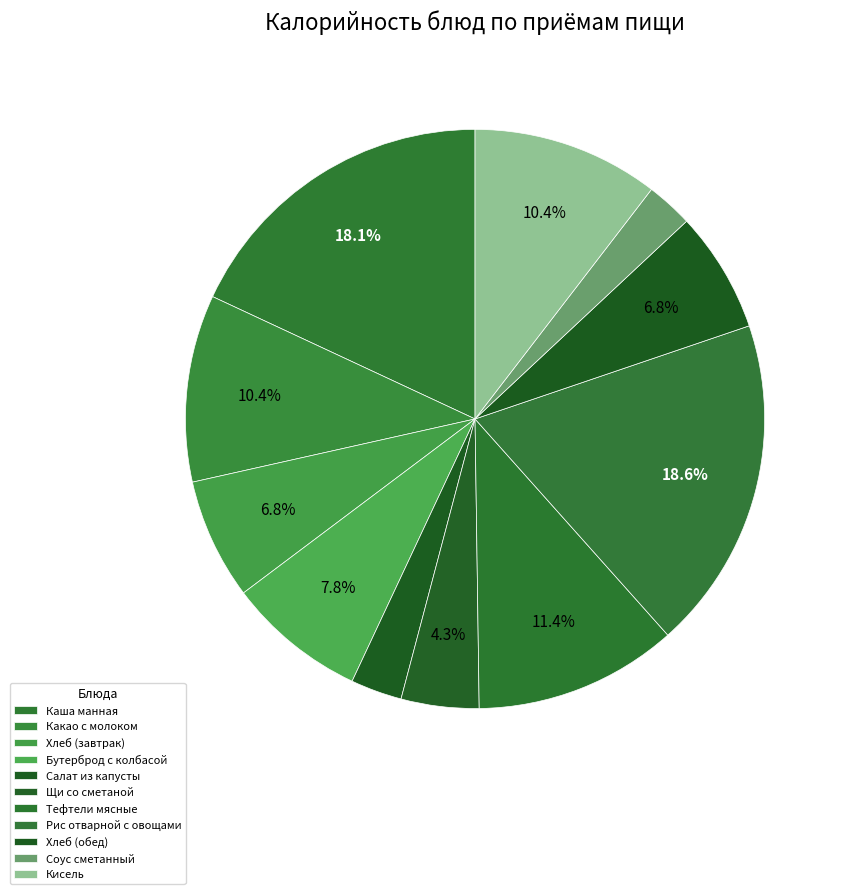

How many slices are in this pie chart?

11